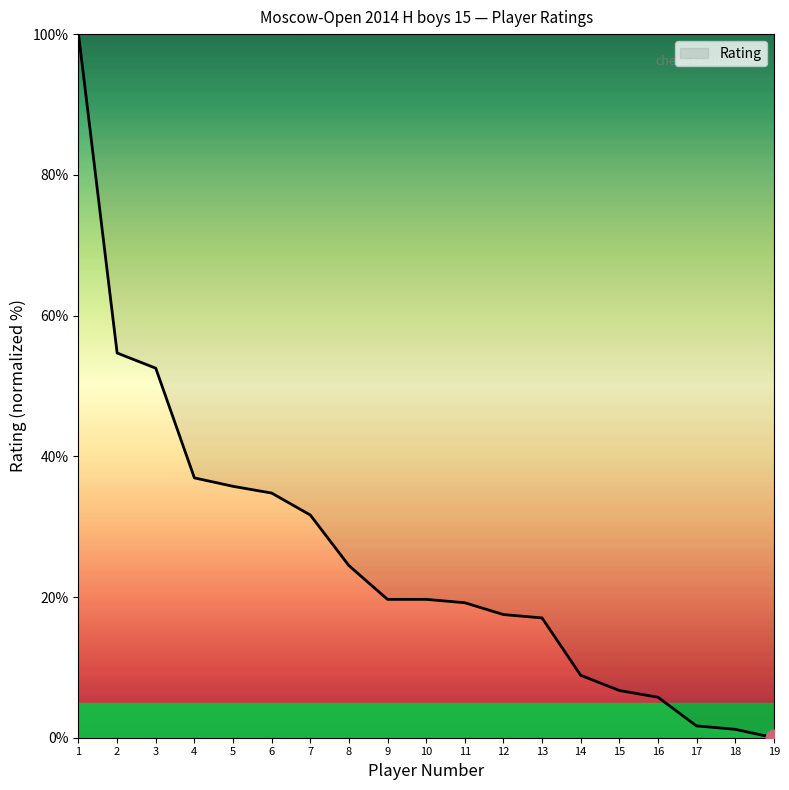

Is it true that the value at 14 is 5.8?

False